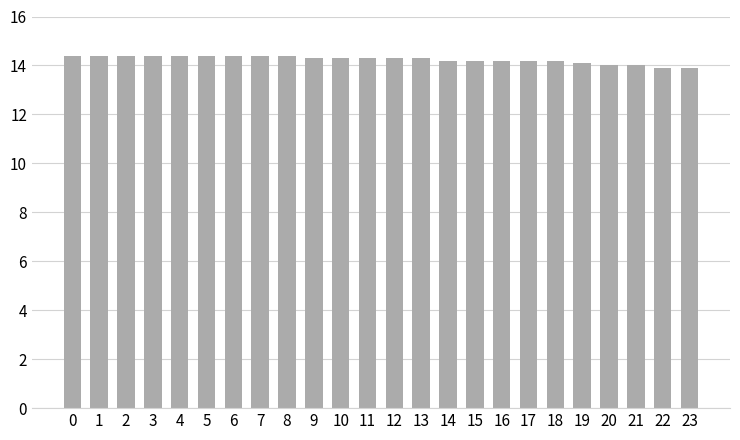

True or false: the data shows 14.2 at 17.

True